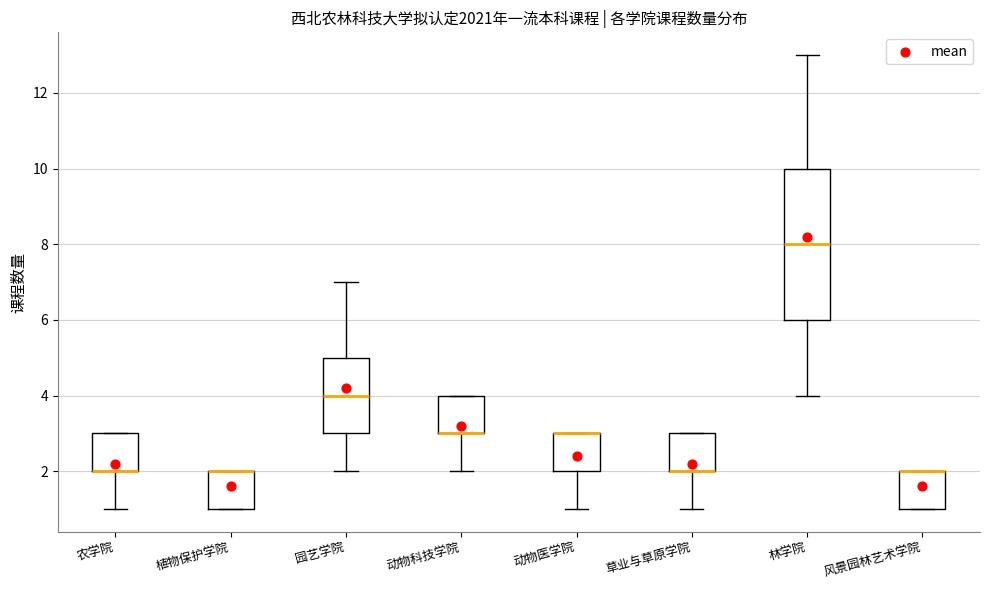

Reading left to right, read every box against the y-axis: the position of its median line, the range the box covers, and the ends of its whiskers. The values are not printed on the chart, so give them approximately, as read against the axis.

农学院: median 2 (drawn on the box's lower edge), box 2 to 3, whiskers 1 to 3
植物保护学院: median 2 (drawn on the box's upper edge), box 1 to 2, whiskers 1 to 2
园艺学院: median 4, box 3 to 5, whiskers 2 to 7
动物科技学院: median 3 (drawn on the box's lower edge), box 3 to 4, whiskers 2 to 4
动物医学院: median 3 (drawn on the box's upper edge), box 2 to 3, whiskers 1 to 3
草业与草原学院: median 2 (drawn on the box's lower edge), box 2 to 3, whiskers 1 to 3
林学院: median 8, box 6 to 10, whiskers 4 to 13
风景园林艺术学院: median 2 (drawn on the box's upper edge), box 1 to 2, whiskers 1 to 2